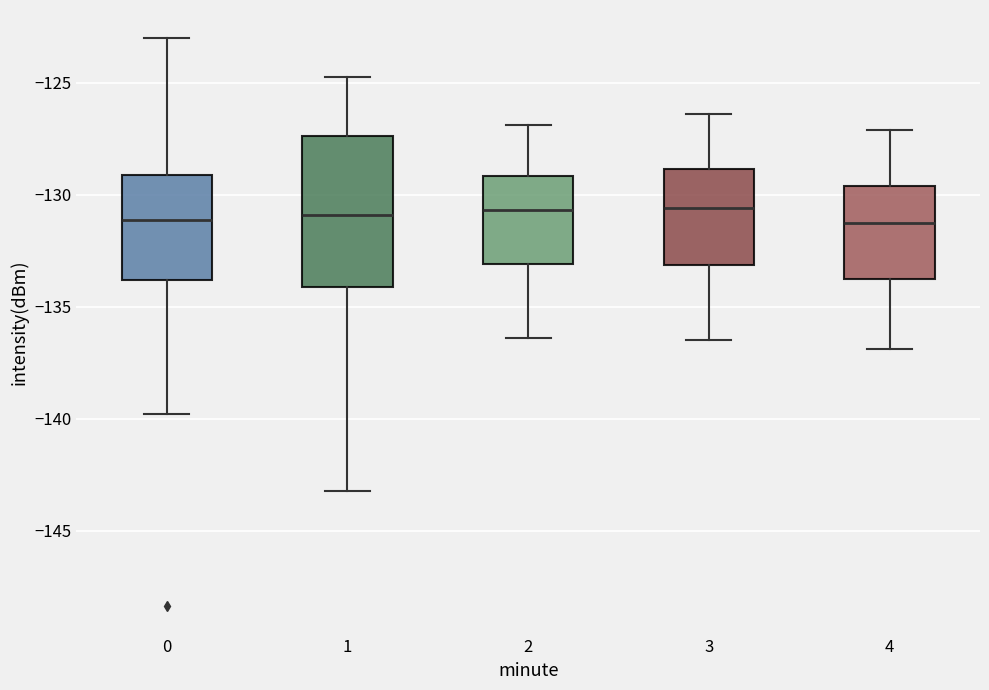

Reading left to right, read every box against the y-axis: the position of its median line, the range the box covers, and the ends of its whiskers. The values are not printed on the chart, so give them approximately, as read against the axis.

0: median -131.0, box -134.0 to -129.0, whiskers -140.0 to -123.0
1: median -131.0, box -134.0 to -127.5, whiskers -143.0 to -125.0
2: median -130.5, box -133.0 to -129.0, whiskers -136.5 to -127.0
3: median -130.5, box -133.0 to -129.0, whiskers -136.5 to -126.5
4: median -131.0, box -134.0 to -129.5, whiskers -137.0 to -127.0